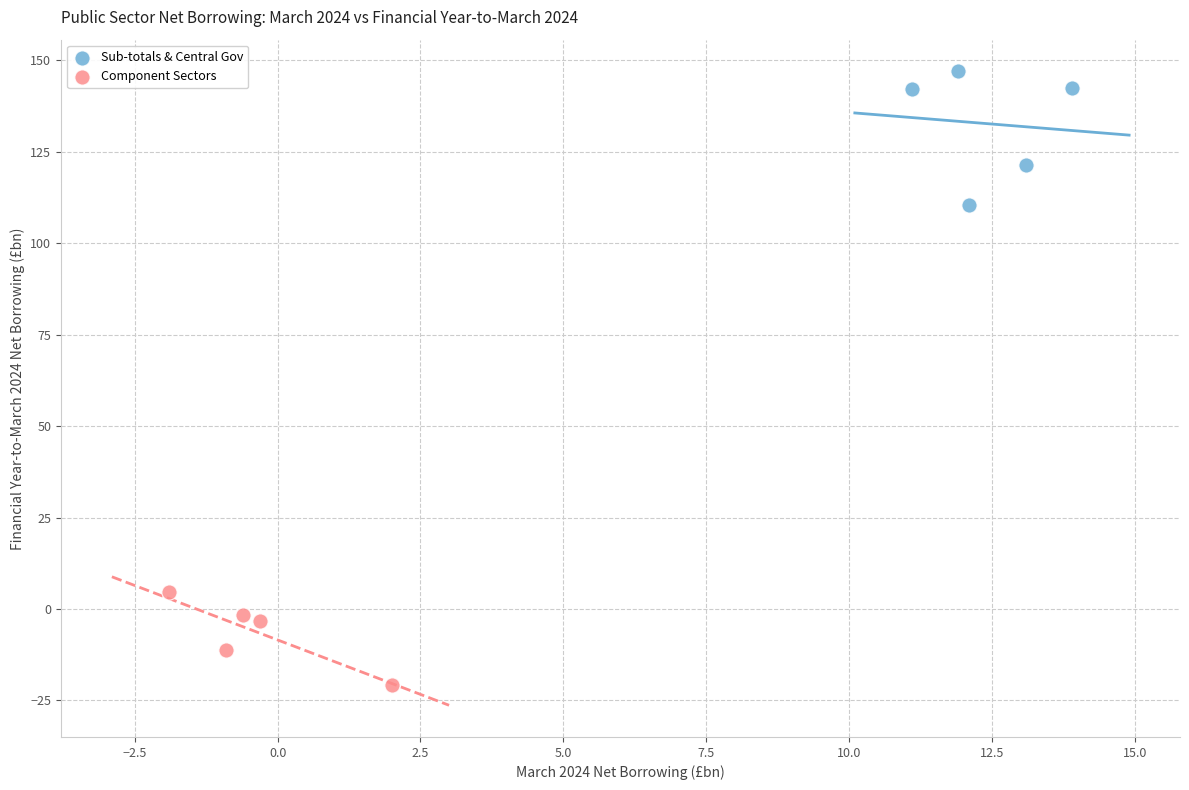

Which series has the widest spread of Y values?

Sub-totals & Central Gov